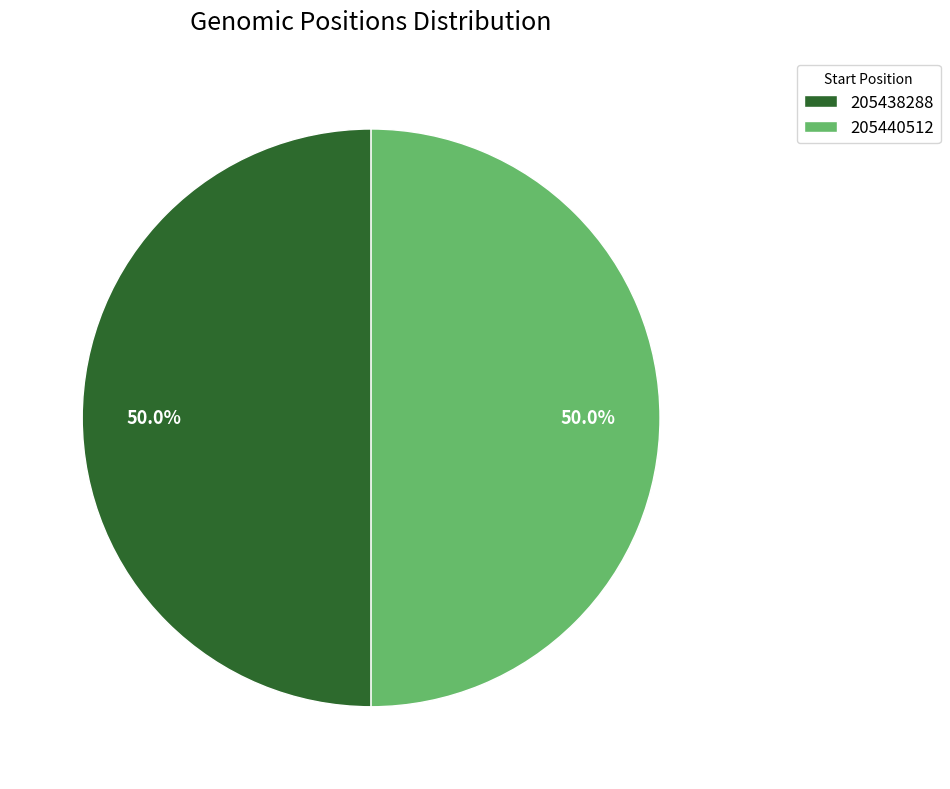

True or false: 205440512 accounts for 50% of the total.

True